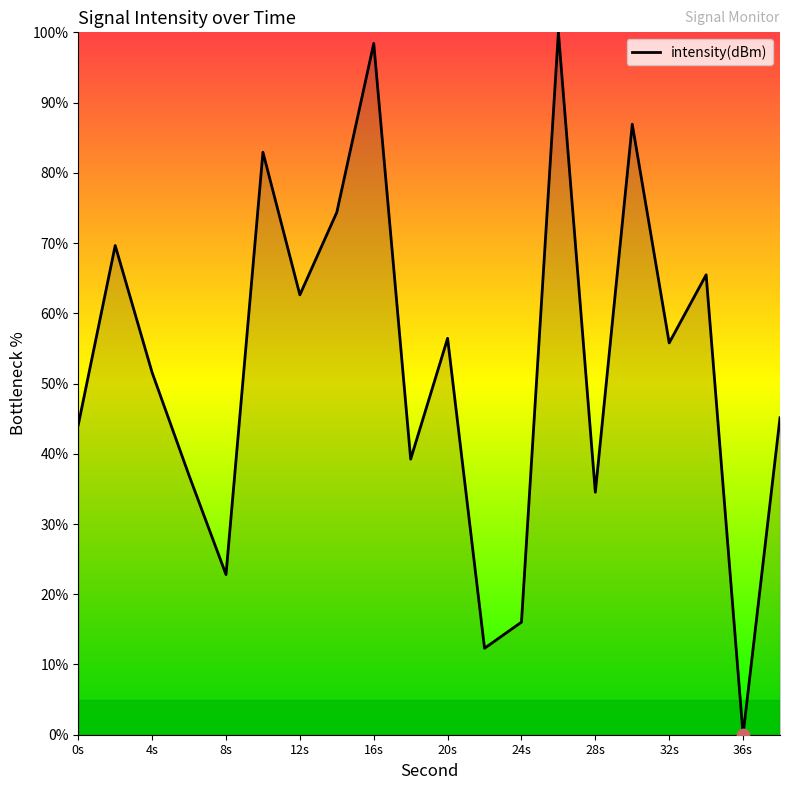

What is the maximum value shown in the chart?

100.0